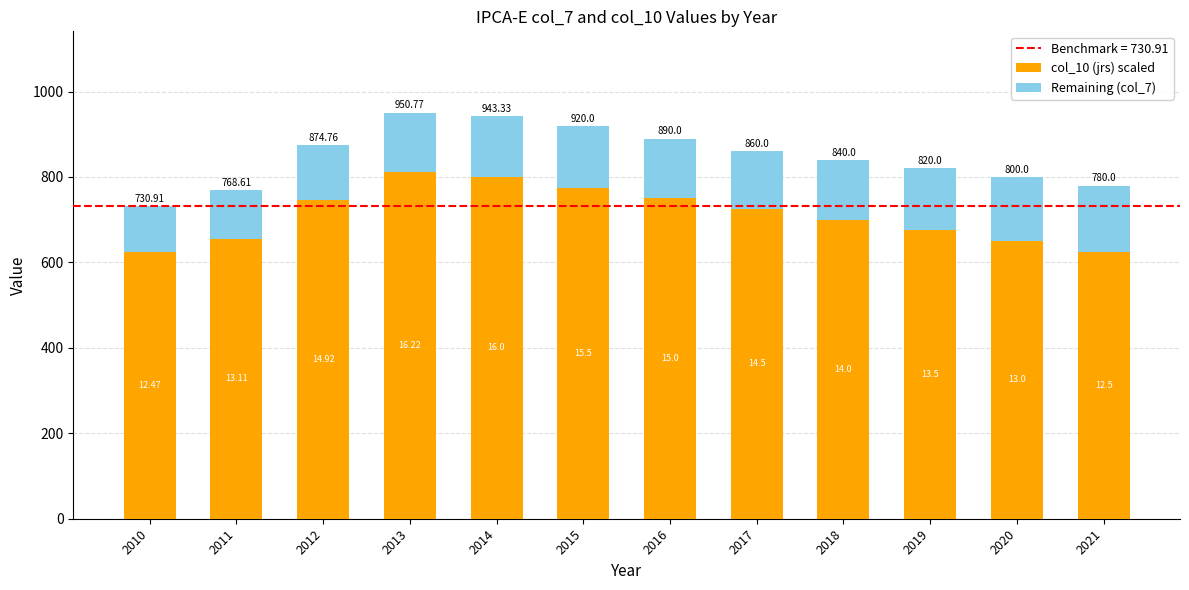

Where is Remaining (col_7) nearest to the value 131?

2012